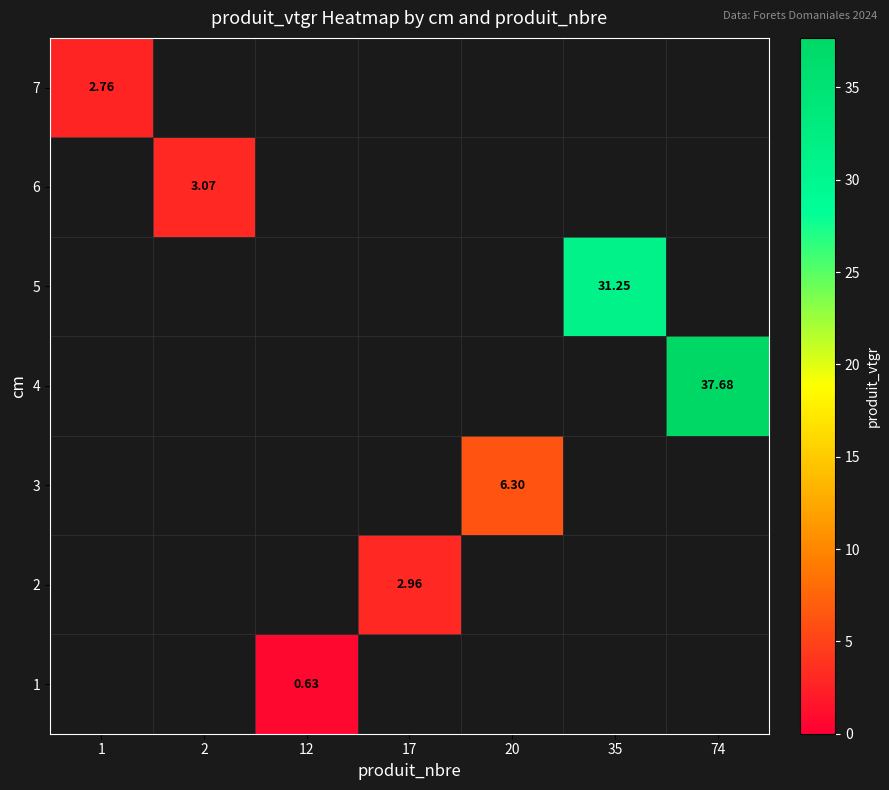

List the series in order of their overall mean, lowest first.

1, 2, 3, 4, 5, 6, 7